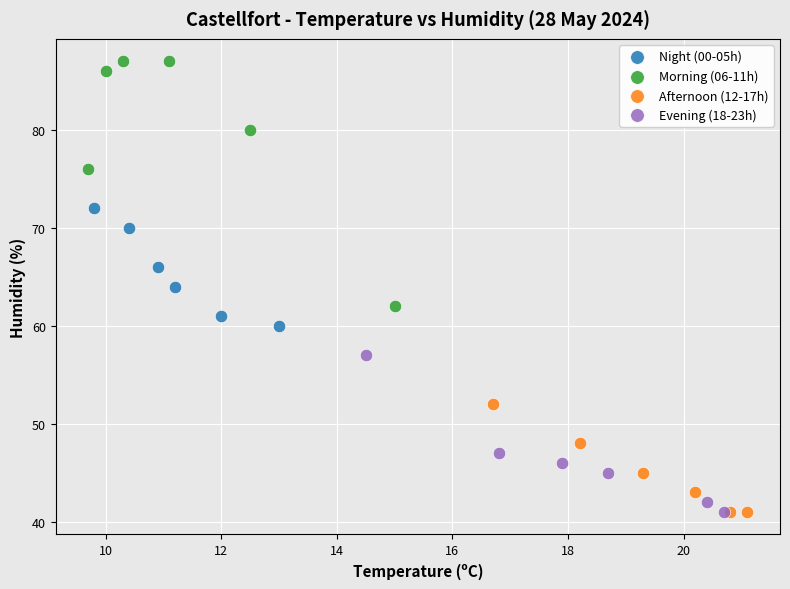

Which series contains the highest Y value?

Morning (06-11h)